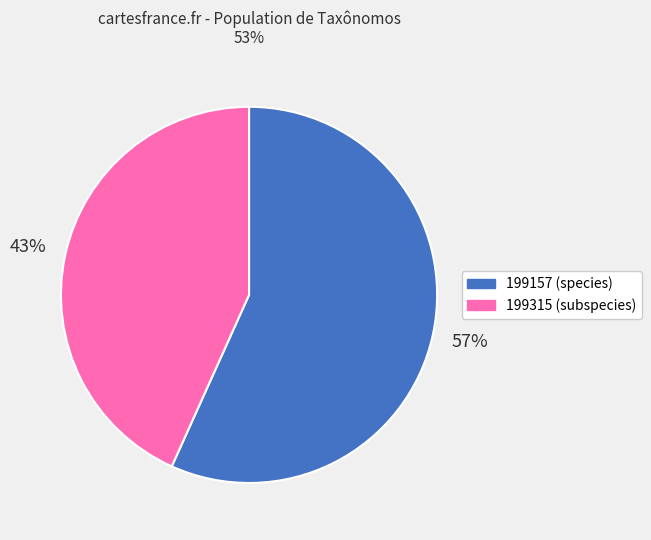

To the nearest percent, what is the combined percentage of 199315 and 199157?

100%